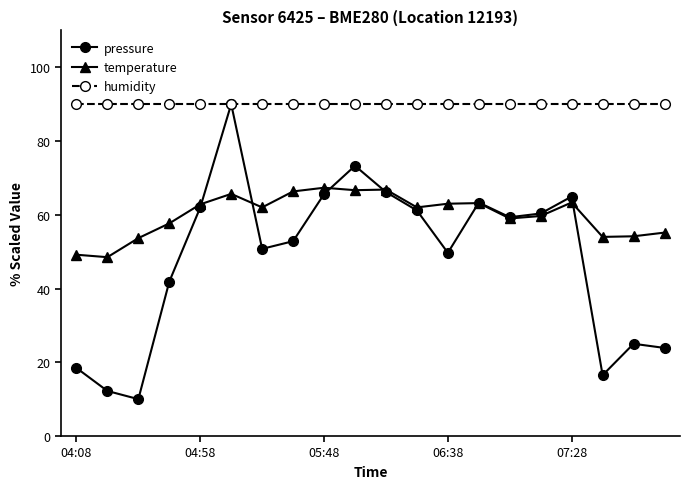

How many series are shown in this chart?

3